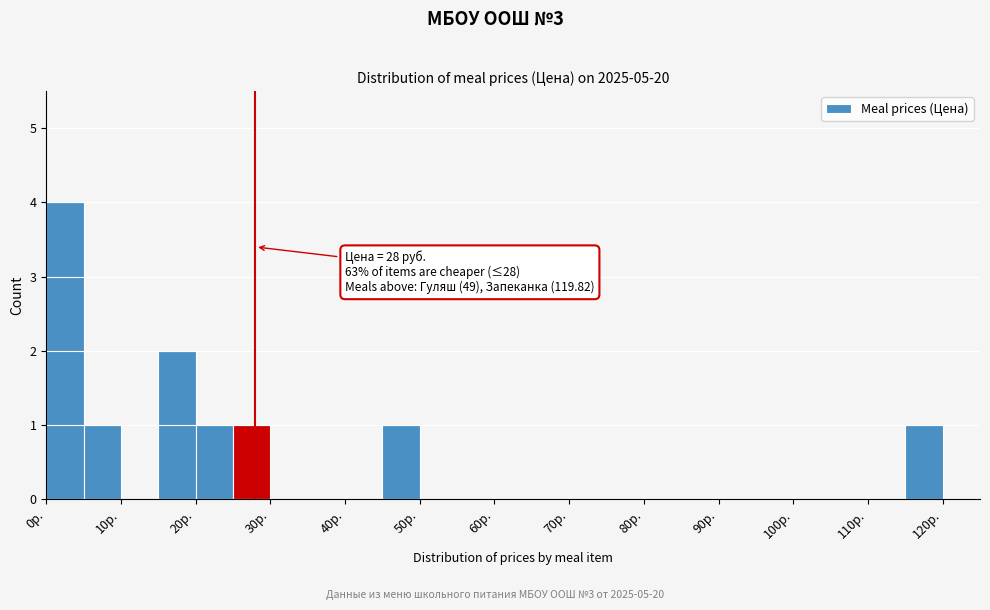

Over which range of the x-axis is the bar tallest?

0 to 5